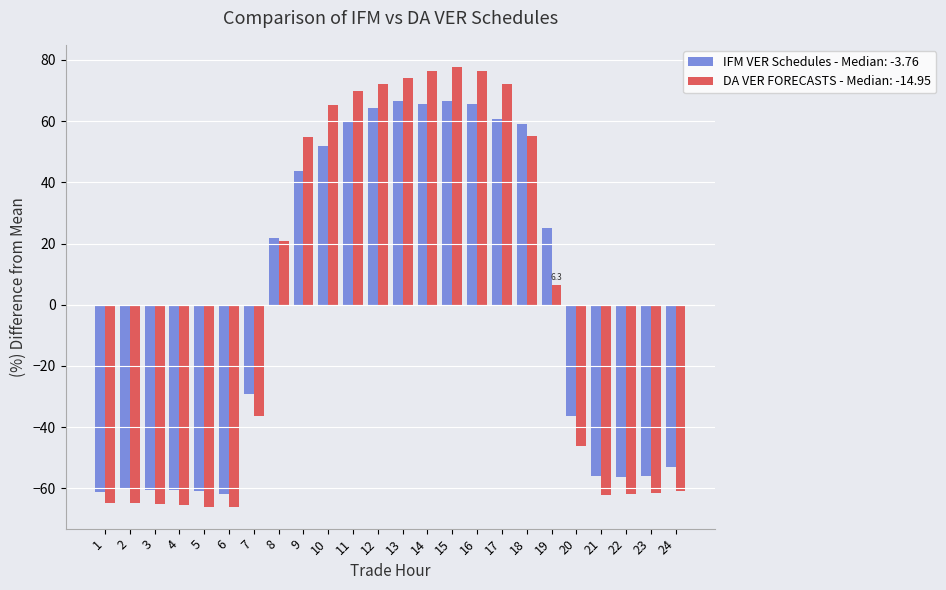

Which series has the largest range (max minus min)?

DA VER FORECASTS - Median: -14.95